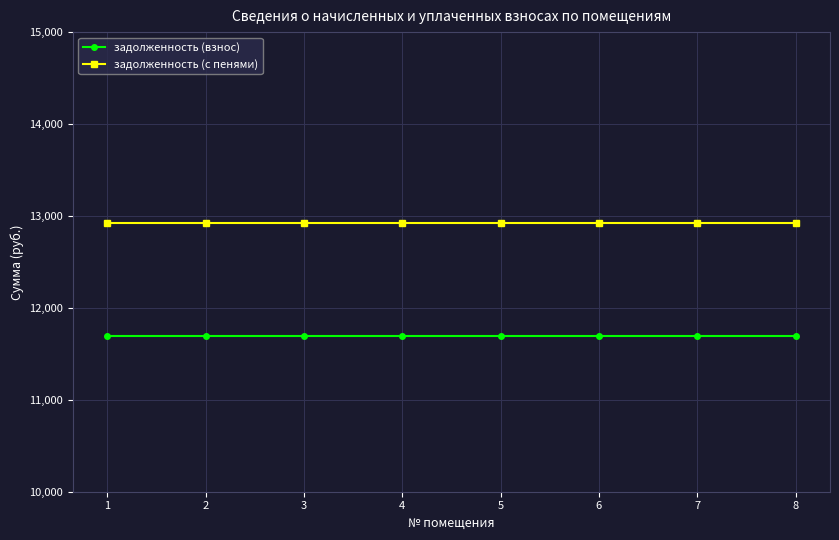

At 7, list the series in order from smallest to largest.

задолженность (взнос), задолженность (с пенями)